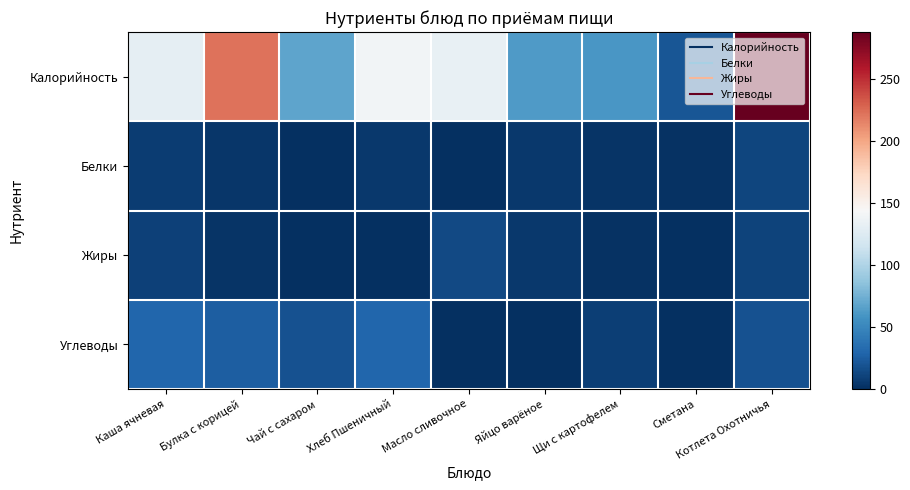

List the series in order of their peak value, lowest first.

Белки, Жиры, Углеводы, Калорийность